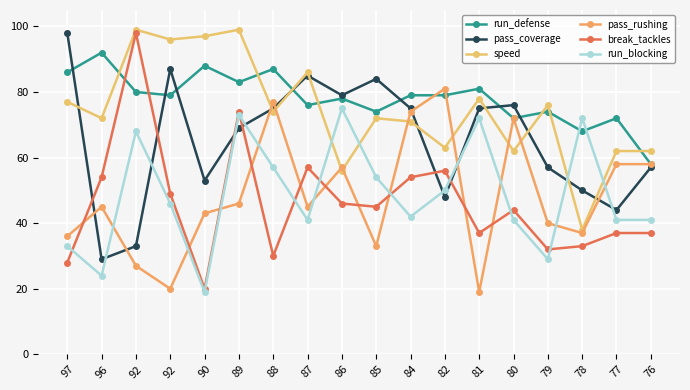

Reading left to right, what are all the values shown in this chart?

run_defense: 86	92	80	79	88	83	87	76	78	74	79	79	81	72	74	68	72	58
pass_coverage: 98	29	33	87	53	69	75	85	79	84	75	48	75	76	57	50	44	57
speed: 77	72	99	96	97	99	74	86	56	72	71	63	78	62	76	38	62	62
pass_rushing: 36	45	27	20	43	46	77	45	57	33	74	81	19	72	40	37	58	58
break_tackles: 28	54	98	49	20	74	30	57	46	45	54	56	37	44	32	33	37	37
run_blocking: 33	24	68	46	19	73	57	41	75	54	42	50	72	41	29	72	41	41